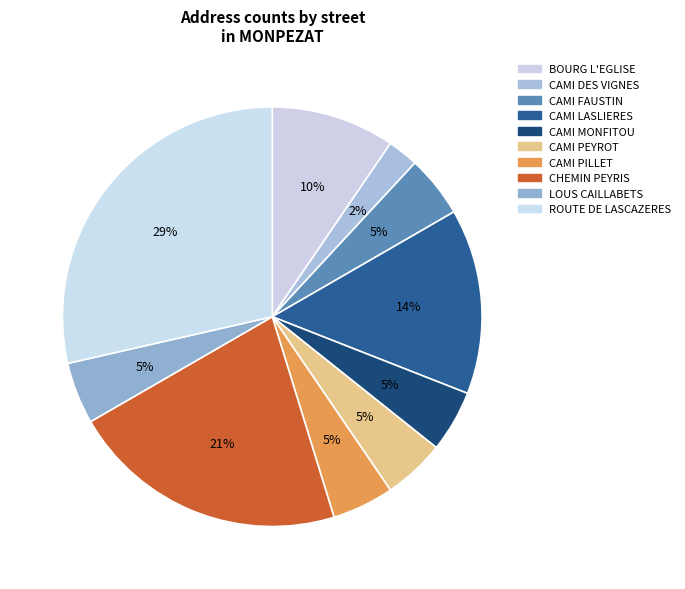

How many segments does this pie chart have?

10